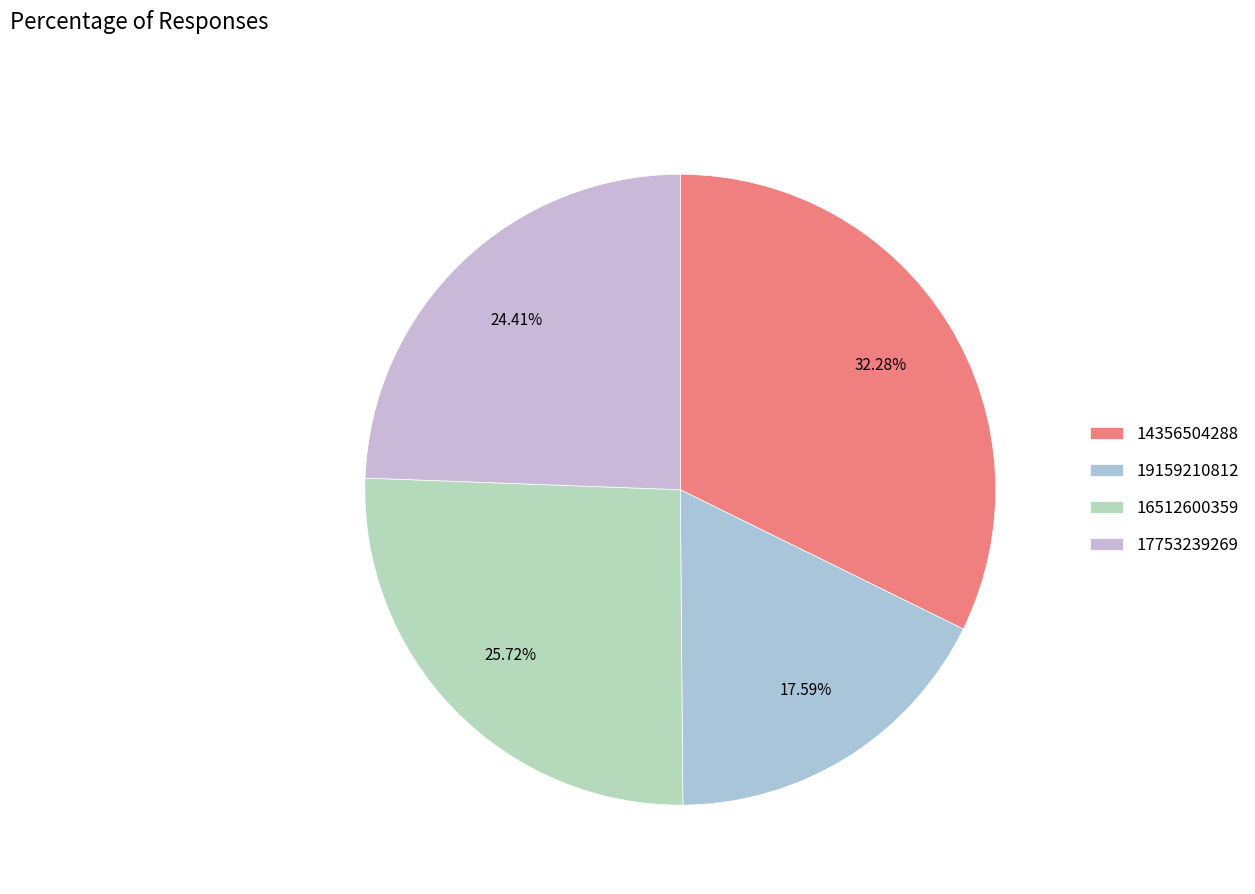

How much of the chart is everything except 19159210812?

82.4%